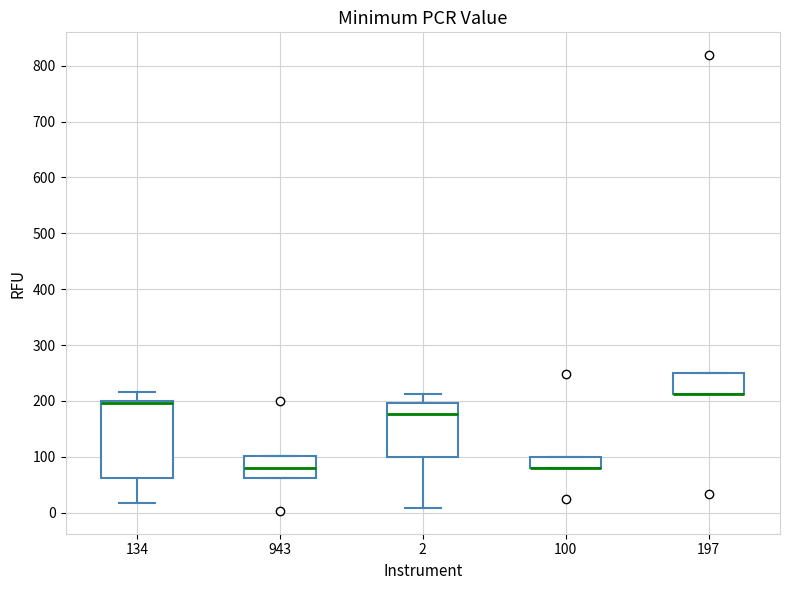

Where is the lower edge of the box at x = 197 on the y-axis? The values are not printed on the chart, so give them approximately, as read against the axis.

210